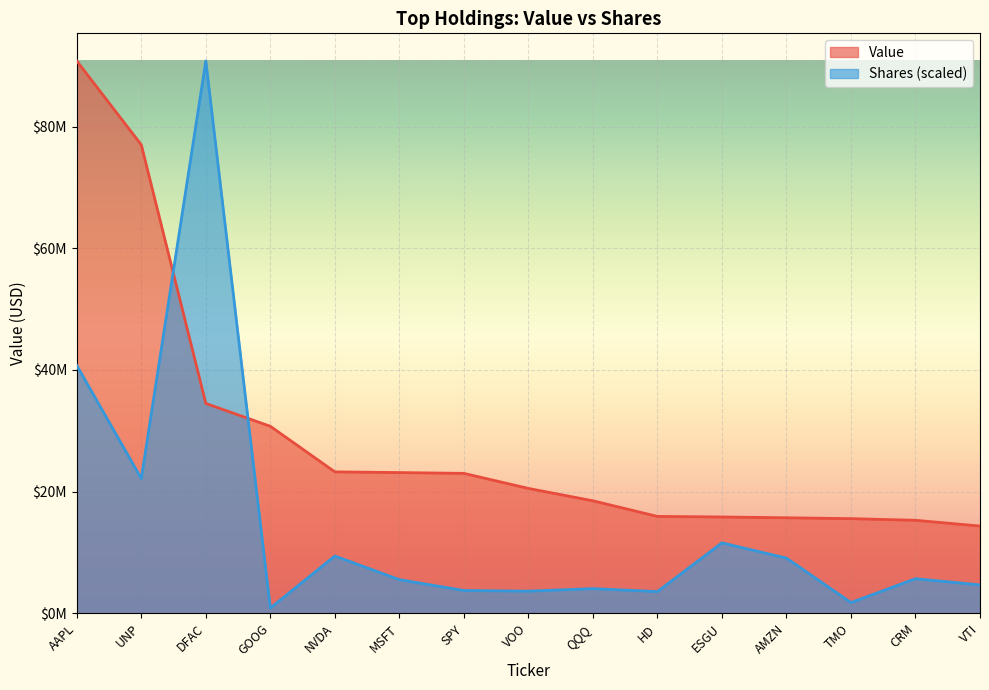

True or false: Value has more than 1 points higher than both neighbors.

False